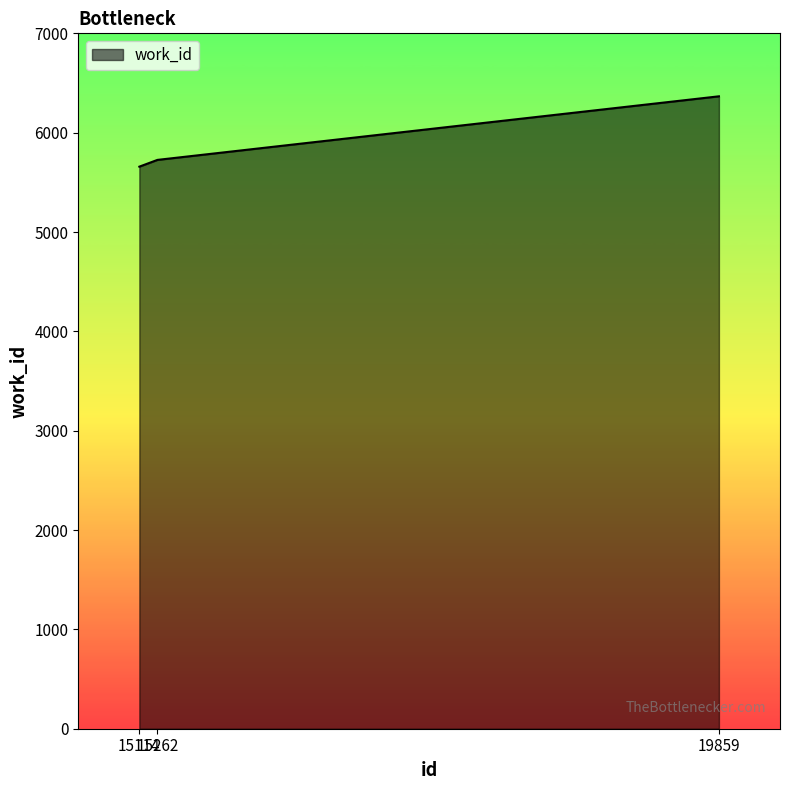

What is the greatest value displayed?

6366